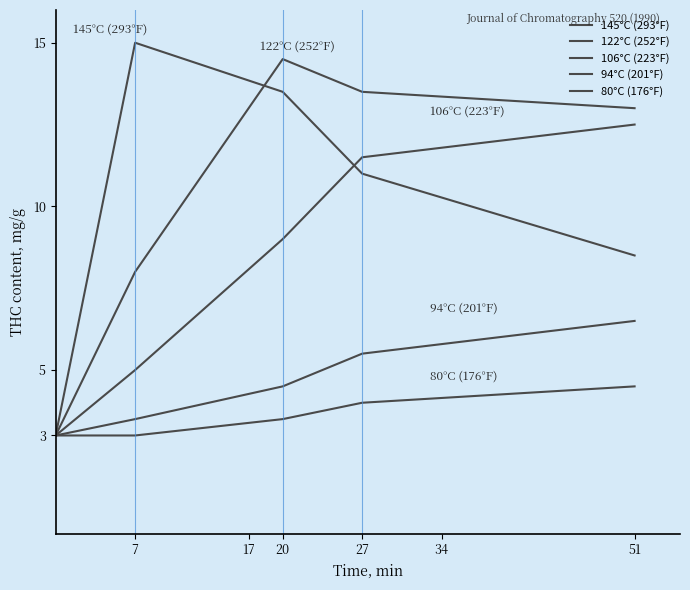

What is the difference between the second highest and second lowest values in the 106°C (223°F) series?

6.5